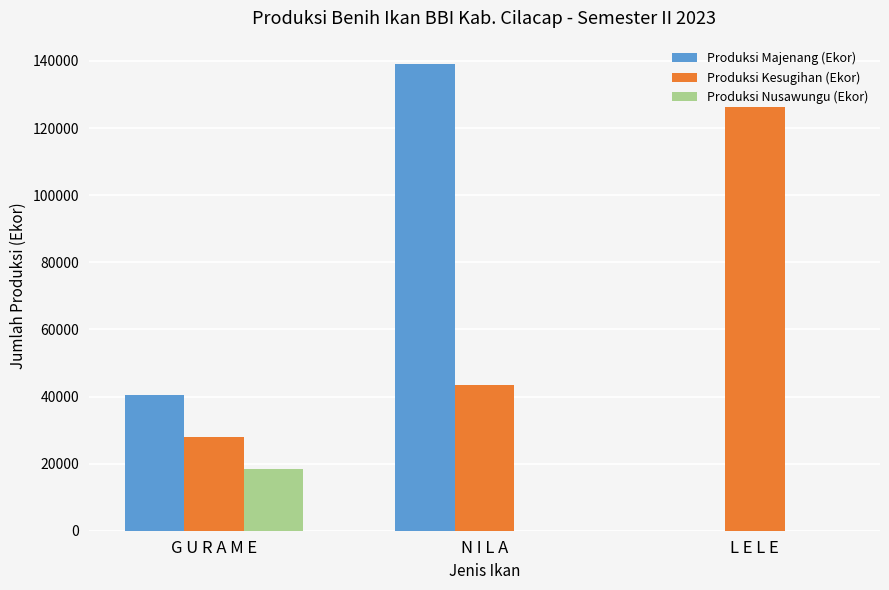

Between N I L A and L E L E, which series saw the biggest shift?

Produksi Majenang (Ekor)